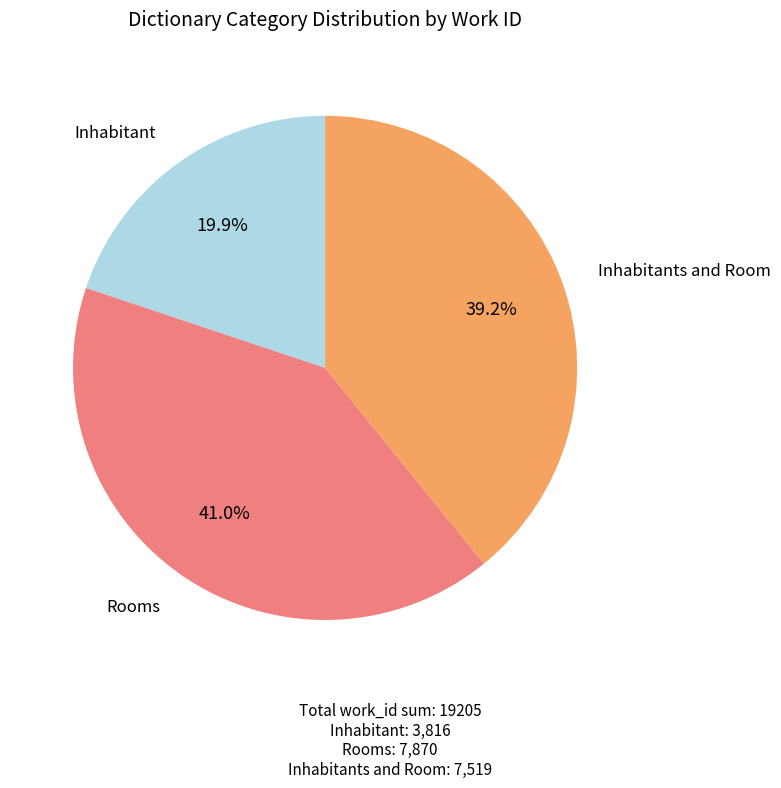

What is the ratio of the value at Rooms to the value at Inhabitant?

2.1